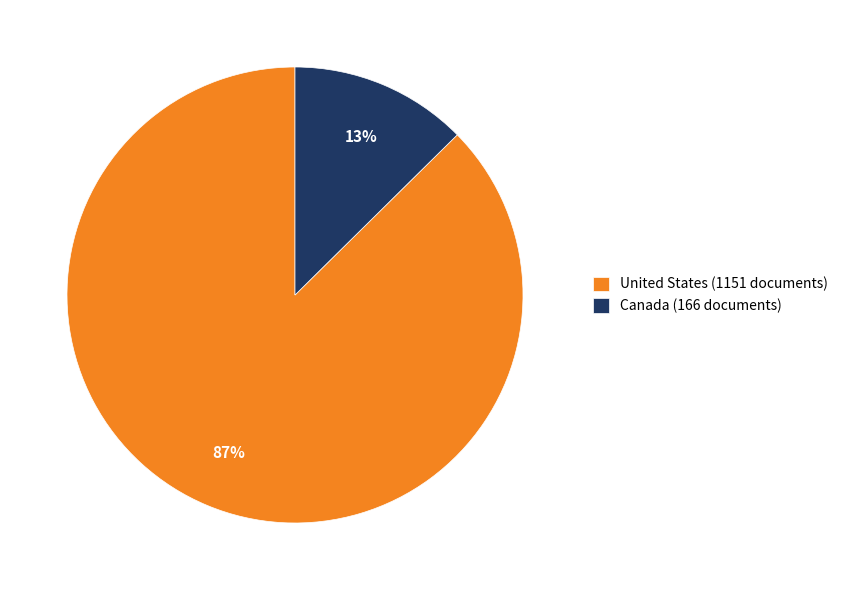

Combined, do Canada (166 documents) and United States (1151 documents) account for over 50%?

Yes